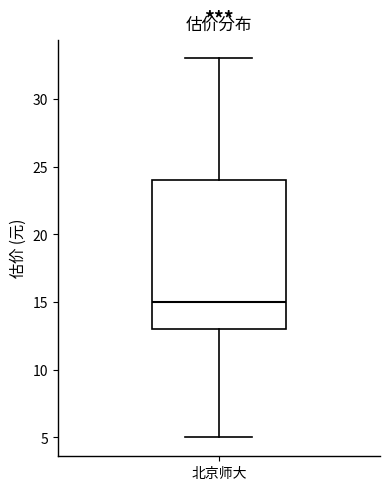

Transcribe this box plot: give where the median line is, the range the box spans, and where the two whiskers end, as read against the y-axis. The values are not printed on the chart, so give them approximately, as read against the axis.

median 15, box 13 to 24, whiskers 5 to 33